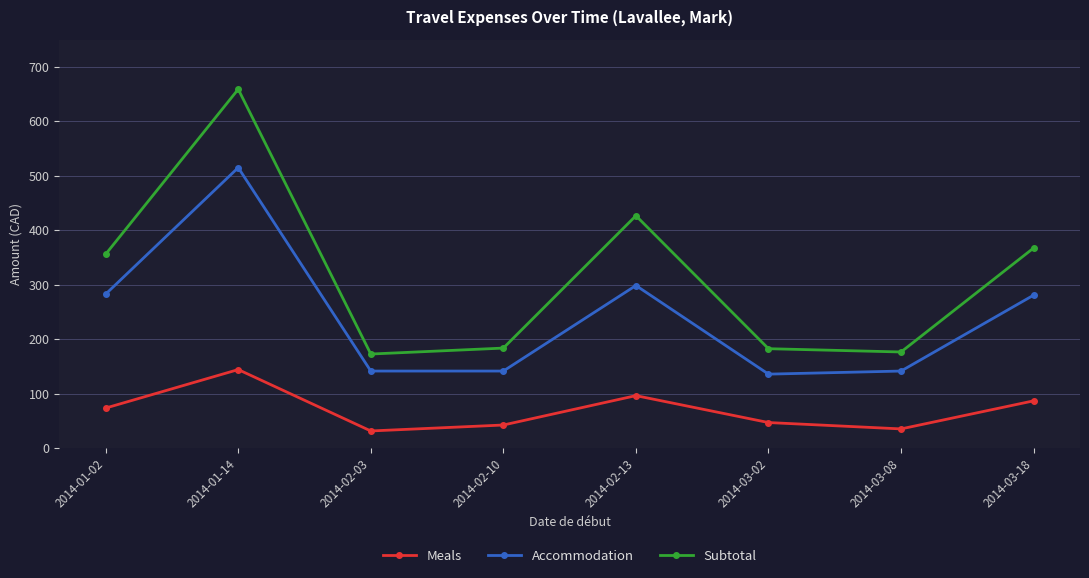

List the series in order of their peak value, highest first.

Subtotal, Accommodation, Meals